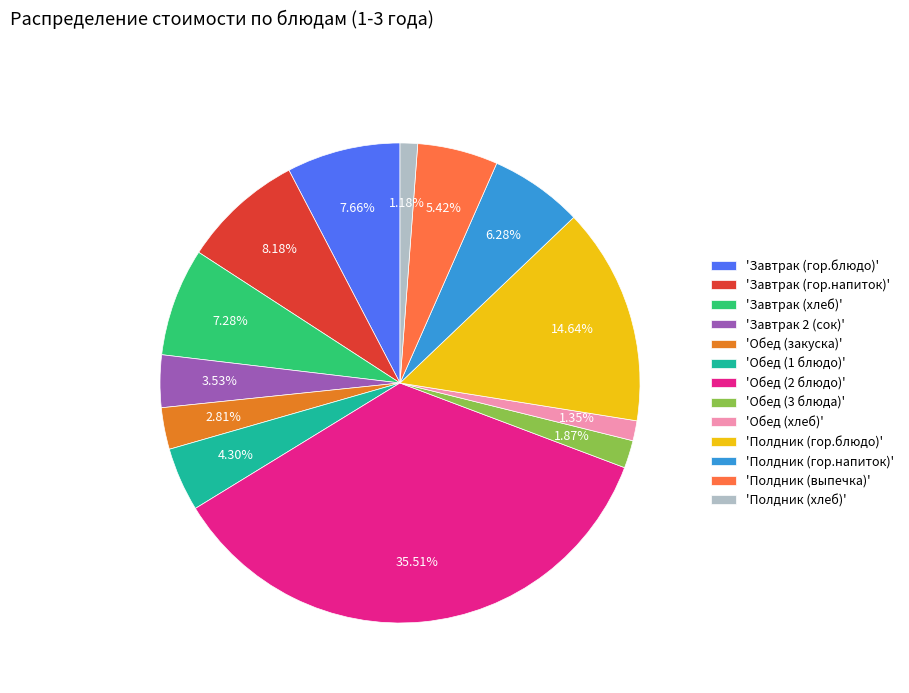

To the nearest percent, what is the difference between the largest and smallest slice percentages?

34%